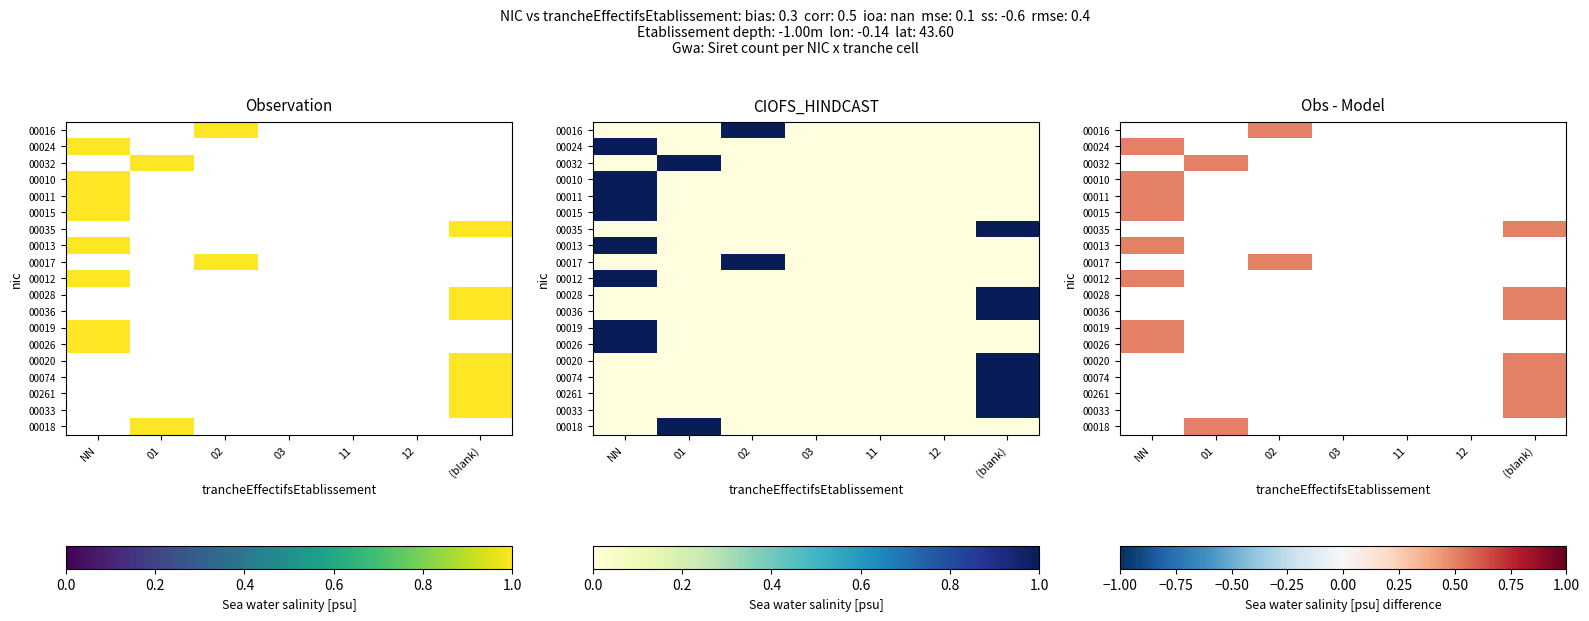

Is the value of 00015 at 03 greater than the value of 00017 at 12?

No